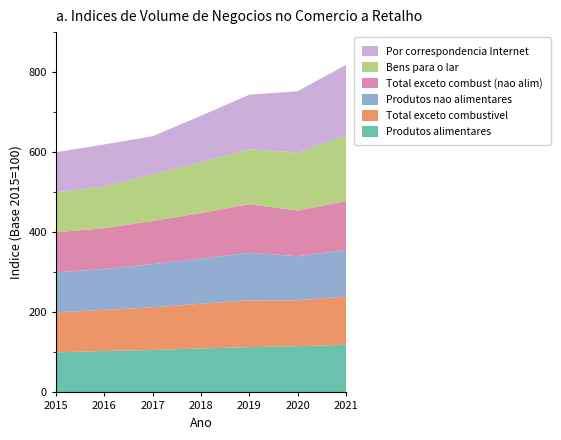

Reading right to left, transcribe all the data shown in this chart.

Produtos alimentares: 119.1	115.4	113.1	109.8	105.9	103.5	100.0
Total exceto combustivel: 120.5	114.8	117.0	111.8	106.8	102.7	100.0
Produtos nao alimentares: 116.2	110.0	118.8	112.6	107.8	102.1	100.0
Total exceto combust (nao alim): 122.0	114.1	121.3	113.8	107.8	101.9	100.0
Bens para o lar: 163.2	144.8	136.9	126.8	116.2	104.0	100.0
Por correspondencia Internet: 177.2	153.3	136.6	116.4	95.6	105.3	100.0